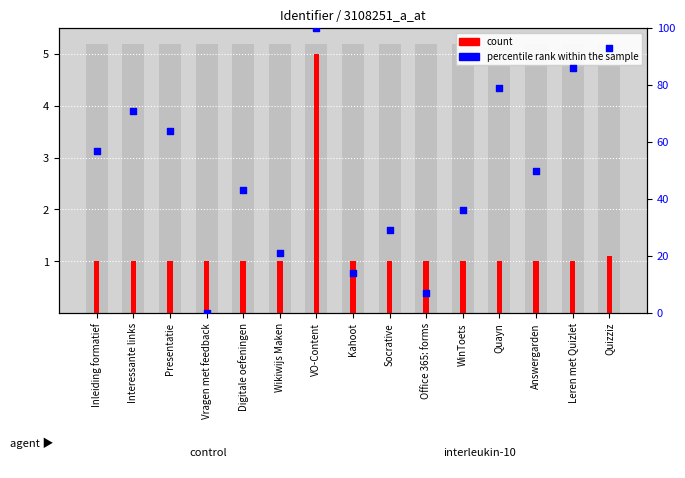

Which series reaches the minimum Y coordinate?

percentile rank within the sample